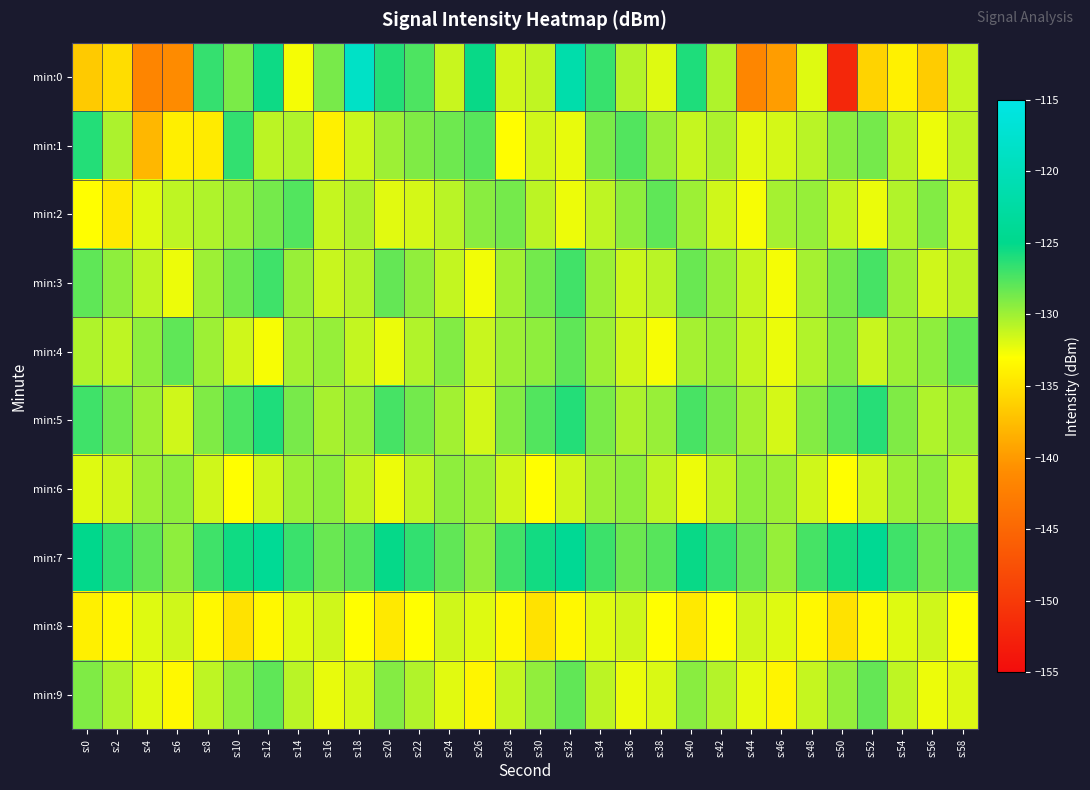

How many series are shown in this chart?

10